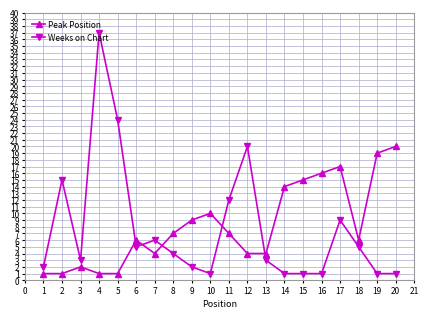

At which category does Peak Position reach its first local peak?

3